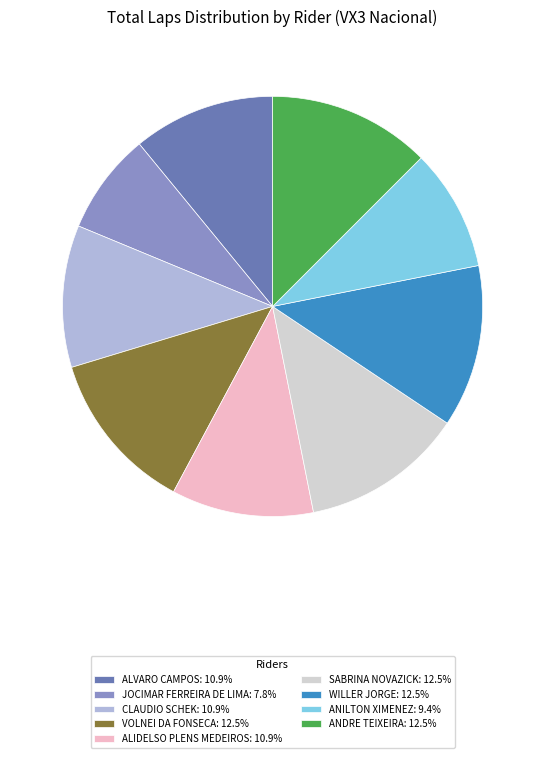

Do ALIDELSO PLENS MEDEIROS: 10.9% and ALVARO CAMPOS: 10.9% together represent more than half of the pie?

No